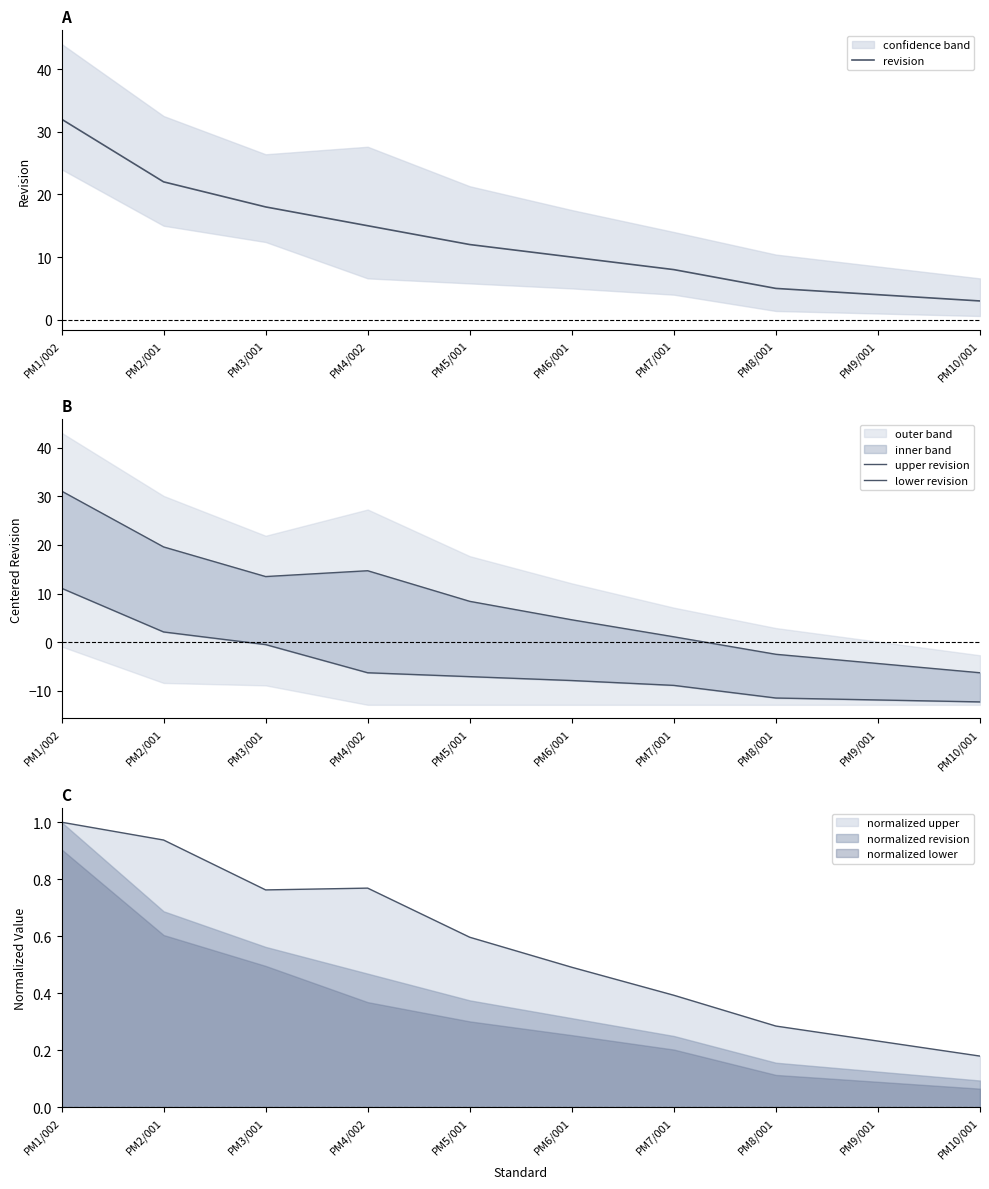

What value does the revision series have at PM3/001?

18.0